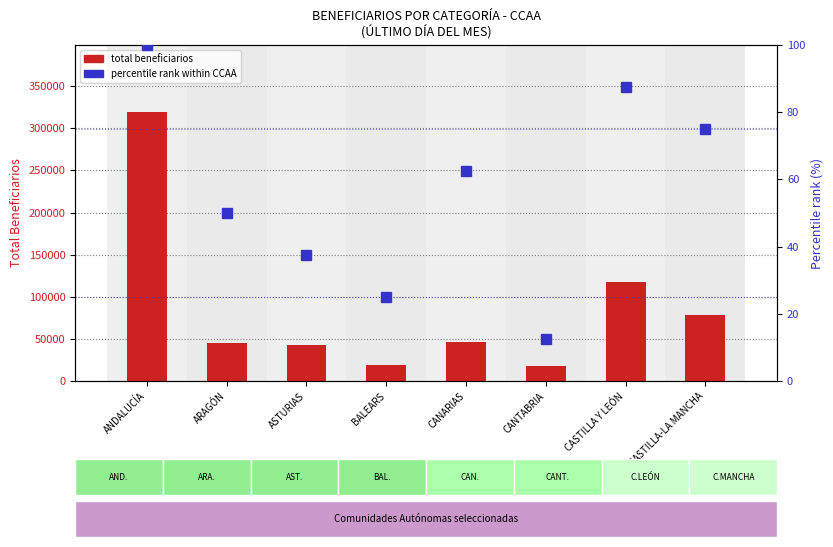

Read the percentile rank value at ASTURIAS.

37.5